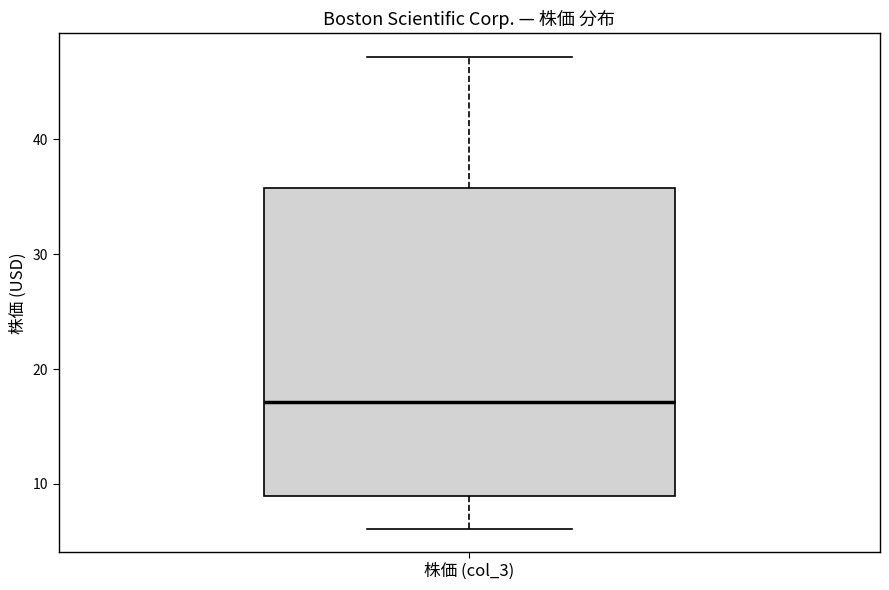

Transcribe this box plot: give where the median line is, the range the box spans, and where the two whiskers end, as read against the y-axis. The values are not printed on the chart, so give them approximately, as read against the axis.

median 17, box 9 to 36, whiskers 6 to 47